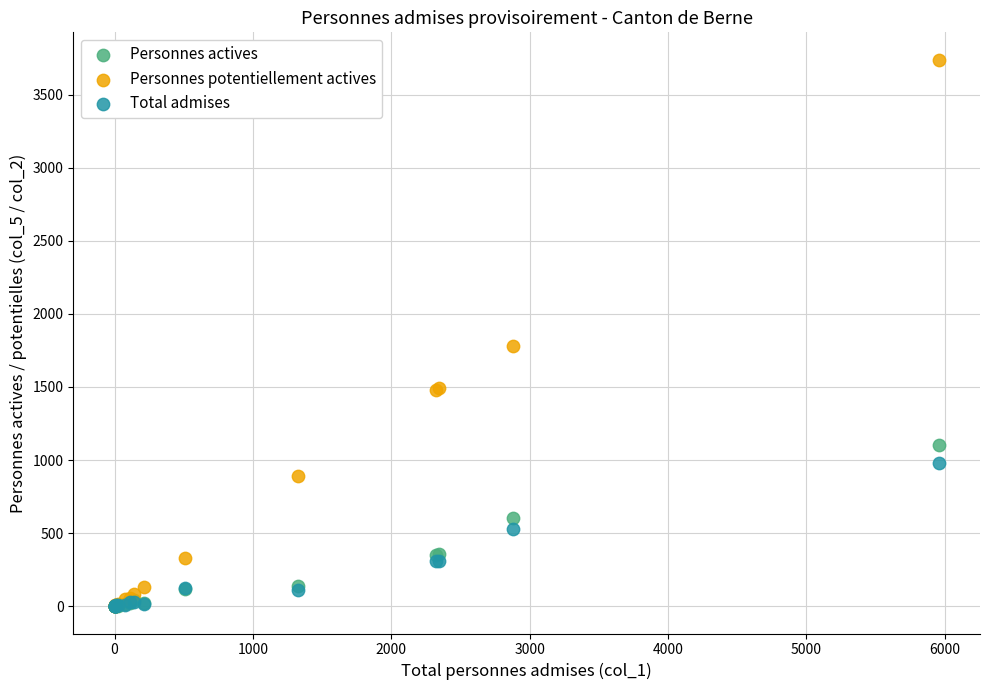

Which series contains the highest Y value?

Personnes potentiellement actives